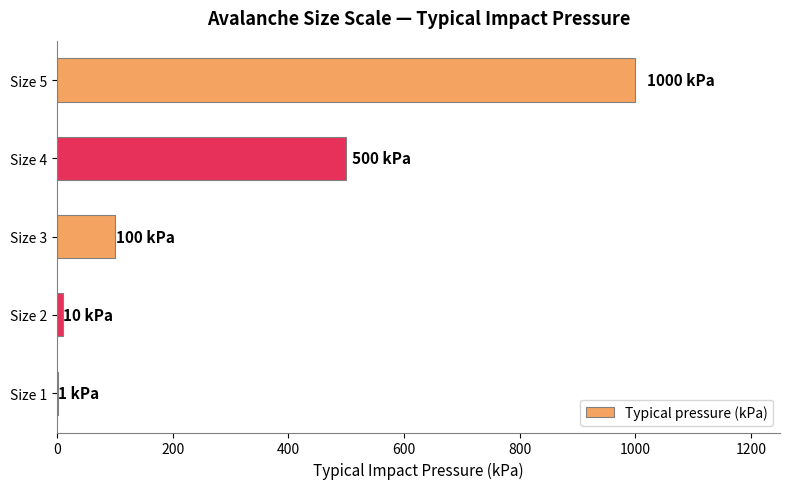

What is the greatest value displayed?

1000